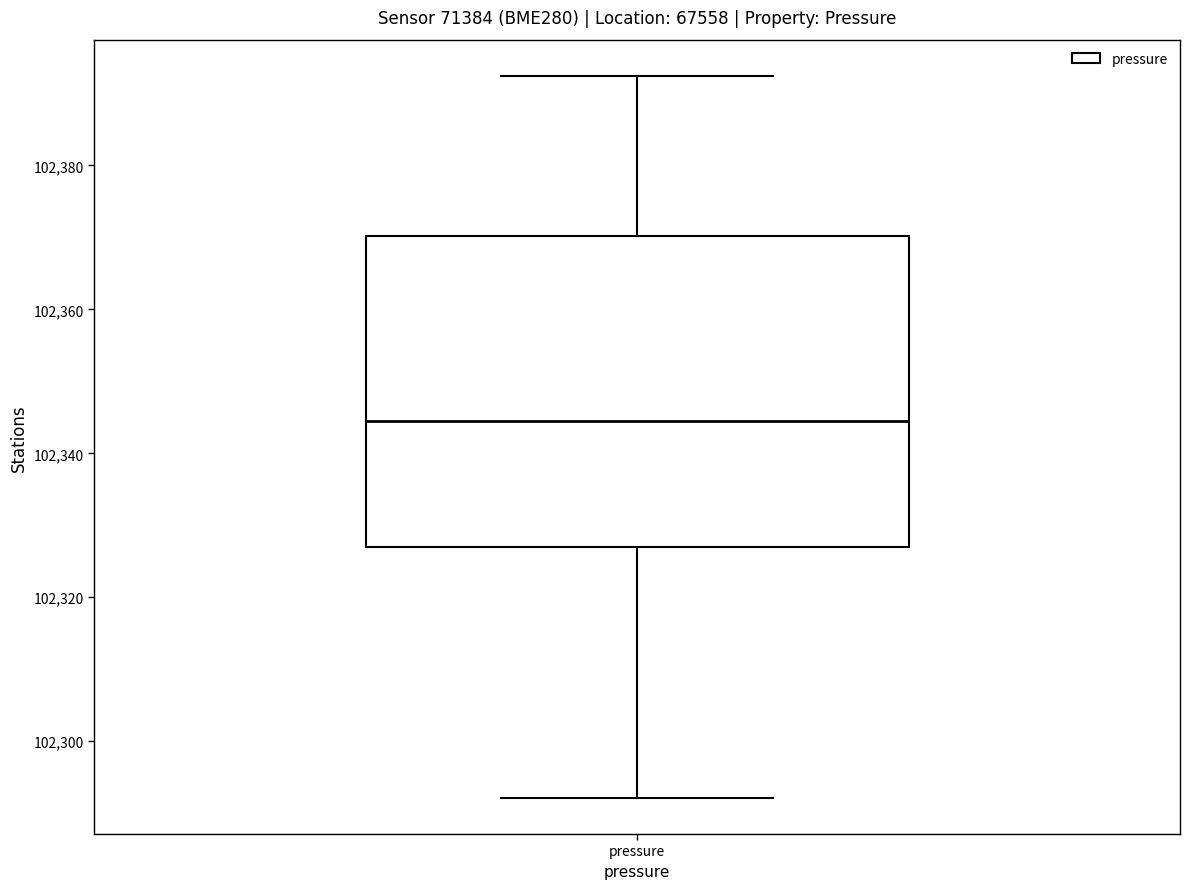

Read this box plot against the y-axis: the position of the median line, the range covered by the box, and the ends of both whiskers. The values are not printed on the chart, so give them approximately, as read against the axis.

median 102344, box 102326 to 102370, whiskers 102292 to 102392